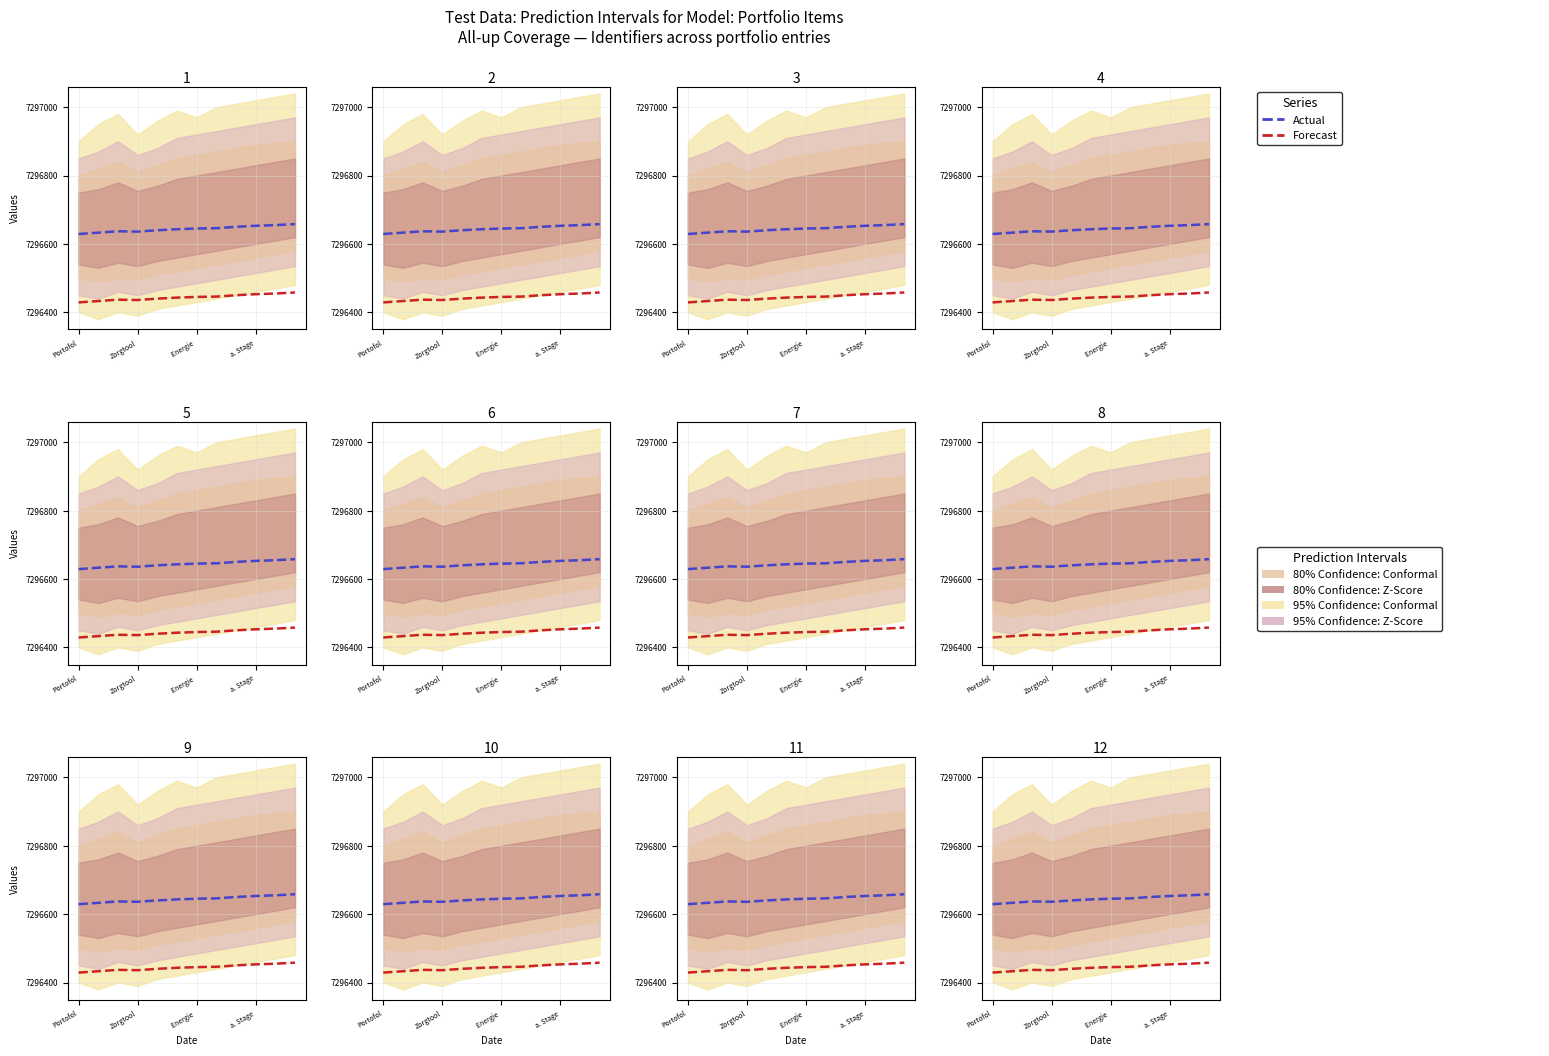

At how many categories does at least one series exceed 7296640?

7